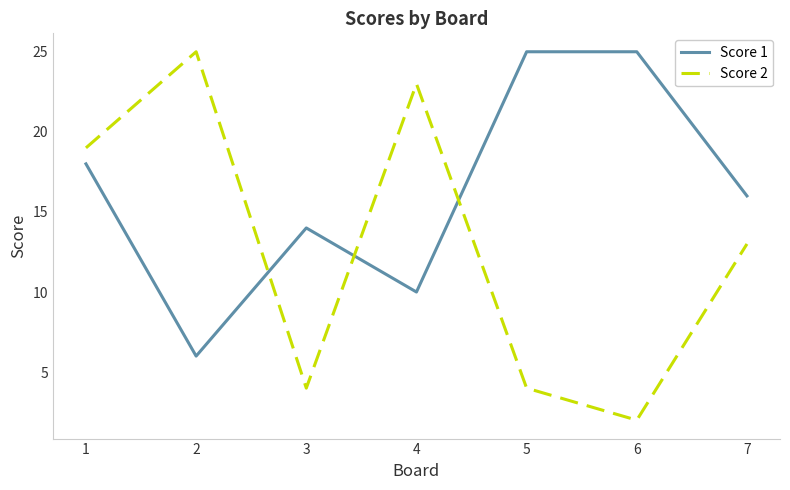

Reading left to right, transcribe all the data shown in this chart.

Score 1: 1=18	2=6	3=14	4=10	5=25	6=25	7=16
Score 2: 1=19	2=25	3=4	4=23	5=4	6=2	7=13